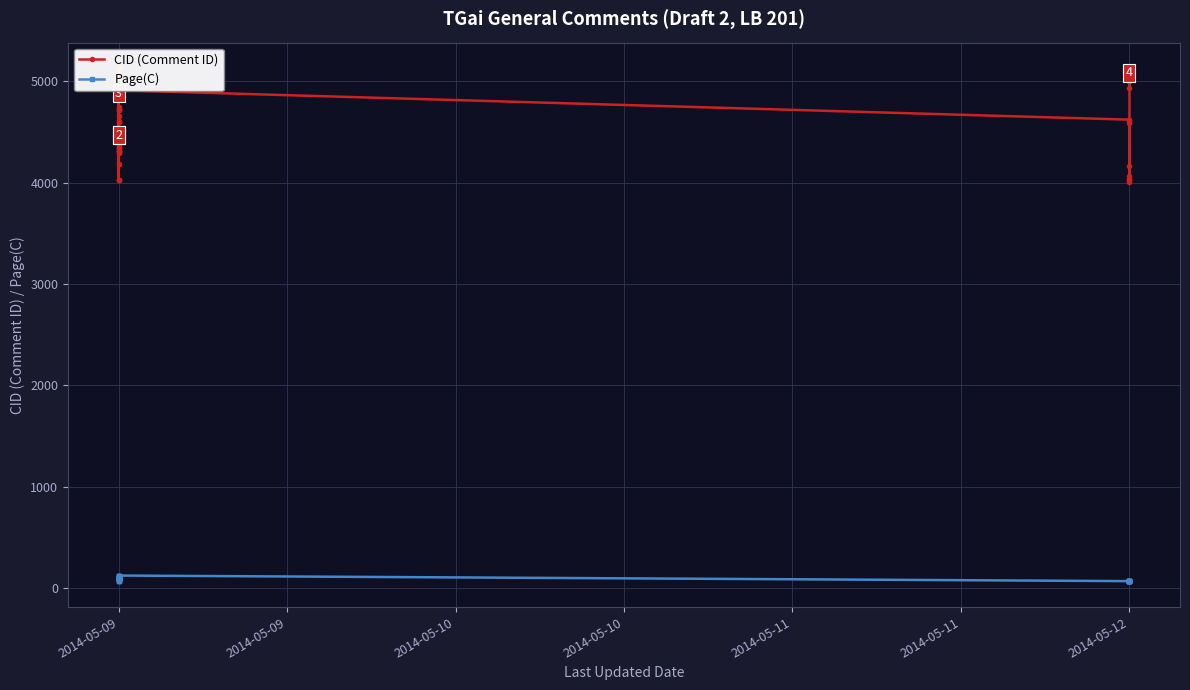

What is the minimum value shown in the chart?

64